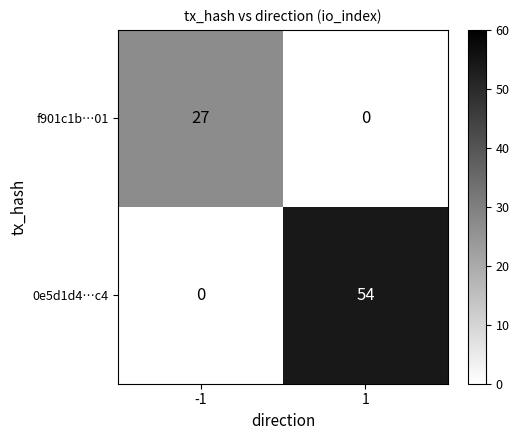

Which series has the largest total across all categories?

0e5d1d4…c4